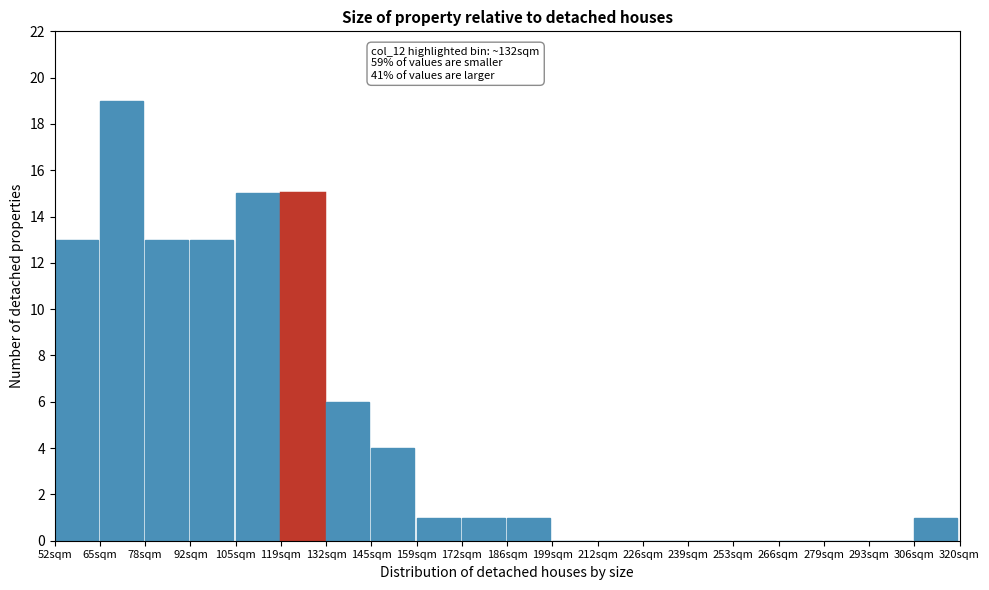

Reading left to right, list all the values displayed in this chart.

52sqm=13	65sqm=19	78sqm=13	92sqm=13	105sqm=15	119sqm=15	132sqm=6	145sqm=4	159sqm=1	172sqm=1	186sqm=1	199sqm=0	212sqm=0	226sqm=0	239sqm=0	253sqm=0	266sqm=0	279sqm=0	293sqm=0	306sqm=1